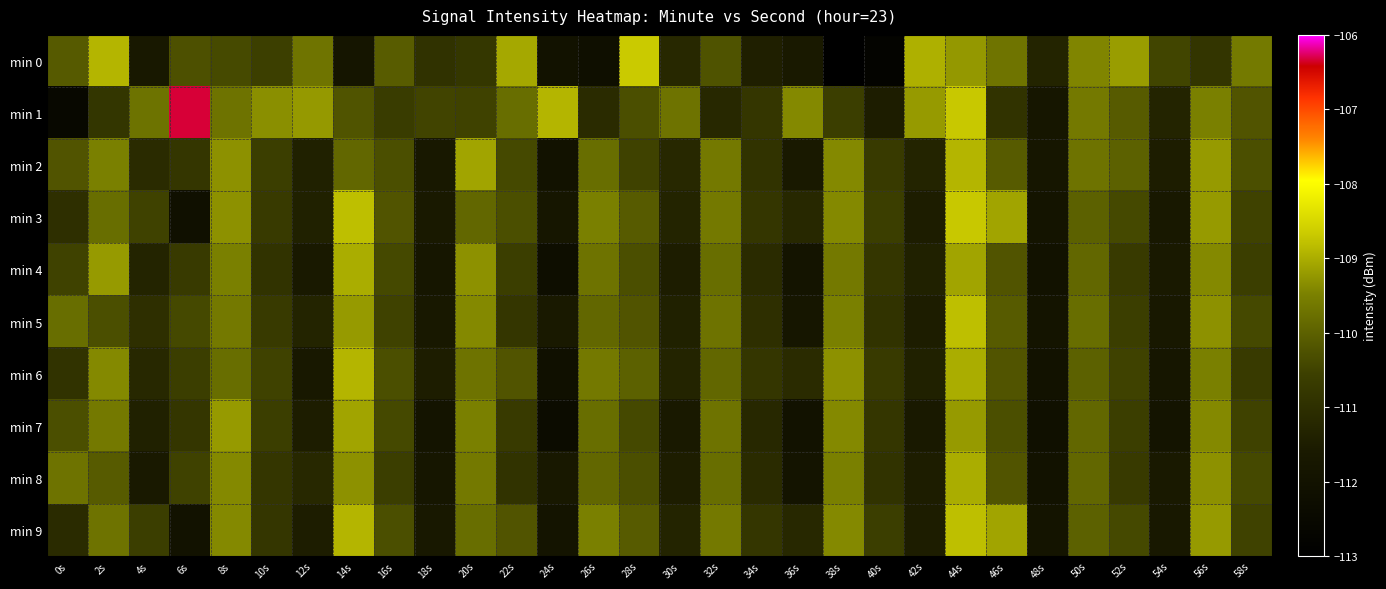

Reading left to right, list all the values displayed in this chart.

min 0: 0s=-110.1	2s=-108.9	4s=-111.7	6s=-110.3	8s=-110.4	10s=-110.6	12s=-109.7	14s=-111.8	16s=-110.1	18s=-110.9	20s=-110.8	22s=-109.1	24s=-112.0	26s=-112.2	28s=-108.7	30s=-111.2	32s=-110.2	34s=-111.4	36s=-111.6	38s=-112.9	40s=-112.8	42s=-109.0	44s=-109.2	46s=-109.7	48s=-111.3	50s=-109.4	52s=-109.2	54s=-110.5	56s=-110.8	58s=-109.6
min 1: 0s=-112.5	2s=-110.8	4s=-109.7	6s=-106.3	8s=-109.7	10s=-109.3	12s=-109.2	14s=-110.2	16s=-110.7	18s=-110.5	20s=-110.5	22s=-109.8	24s=-108.9	26s=-111.1	28s=-110.3	30s=-109.7	32s=-111.2	34s=-110.8	36s=-109.4	38s=-110.6	40s=-111.5	42s=-109.2	44s=-108.7	46s=-110.9	48s=-111.8	50s=-109.6	52s=-110.1	54s=-111.3	56s=-109.5	58s=-110.2
min 2: 0s=-110.2	2s=-109.5	4s=-111.1	6s=-110.8	8s=-109.3	10s=-110.6	12s=-111.4	14s=-109.9	16s=-110.3	18s=-111.7	20s=-109.1	22s=-110.4	24s=-112.0	26s=-109.8	28s=-110.5	30s=-111.2	32s=-109.6	34s=-110.9	36s=-111.6	38s=-109.4	40s=-110.7	42s=-111.3	44s=-108.9	46s=-110.1	48s=-111.8	50s=-109.7	52s=-110.0	54s=-111.5	56s=-109.2	58s=-110.3
min 3: 0s=-111.0	2s=-109.8	4s=-110.5	6s=-112.1	8s=-109.3	10s=-110.7	12s=-111.4	14s=-108.8	16s=-110.2	18s=-111.6	20s=-109.9	22s=-110.3	24s=-111.8	26s=-109.5	28s=-110.1	30s=-111.3	32s=-109.6	34s=-110.8	36s=-111.2	38s=-109.4	40s=-110.6	42s=-111.5	44s=-108.7	46s=-109.1	48s=-111.9	50s=-110.0	52s=-110.4	54s=-111.7	56s=-109.2	58s=-110.5
min 4: 0s=-110.5	2s=-109.2	4s=-111.3	6s=-110.7	8s=-109.5	10s=-110.9	12s=-111.6	14s=-109.0	16s=-110.4	18s=-111.8	20s=-109.3	22s=-110.6	24s=-112.2	26s=-109.7	28s=-110.3	30s=-111.5	32s=-109.8	34s=-111.1	36s=-111.9	38s=-109.6	40s=-110.8	42s=-111.4	44s=-109.1	46s=-110.2	48s=-112.0	50s=-109.9	52s=-110.7	54s=-111.6	56s=-109.4	58s=-110.6
min 5: 0s=-109.8	2s=-110.3	4s=-111.0	6s=-110.4	8s=-109.6	10s=-110.7	12s=-111.3	14s=-109.2	16s=-110.5	18s=-111.7	20s=-109.4	22s=-110.8	24s=-111.6	26s=-109.9	28s=-110.2	30s=-111.4	32s=-109.7	34s=-111.0	36s=-111.8	38s=-109.5	40s=-110.9	42s=-111.5	44s=-108.8	46s=-110.1	48s=-111.9	50s=-109.8	52s=-110.6	54s=-111.7	56s=-109.3	58s=-110.4
min 6: 0s=-110.9	2s=-109.4	4s=-111.2	6s=-110.6	8s=-109.8	10s=-110.5	12s=-111.7	14s=-108.9	16s=-110.3	18s=-111.5	20s=-109.7	22s=-110.2	24s=-112.1	26s=-109.6	28s=-110.0	30s=-111.3	32s=-109.9	34s=-110.8	36s=-111.1	38s=-109.3	40s=-110.7	42s=-111.4	44s=-109.0	46s=-110.2	48s=-112.0	50s=-110.0	52s=-110.5	54s=-111.8	56s=-109.5	58s=-110.7
min 7: 0s=-110.3	2s=-109.6	4s=-111.4	6s=-110.8	8s=-109.2	10s=-110.6	12s=-111.5	14s=-109.1	16s=-110.4	18s=-111.9	20s=-109.5	22s=-110.7	24s=-112.3	26s=-109.8	28s=-110.4	30s=-111.6	32s=-109.7	34s=-111.2	36s=-112.0	38s=-109.4	40s=-110.8	42s=-111.6	44s=-109.2	46s=-110.3	48s=-112.1	50s=-109.9	52s=-110.6	54s=-111.9	56s=-109.4	58s=-110.5
min 8: 0s=-109.7	2s=-110.1	4s=-111.6	6s=-110.5	8s=-109.4	10s=-110.8	12s=-111.2	14s=-109.3	16s=-110.6	18s=-111.8	20s=-109.6	22s=-110.9	24s=-111.7	26s=-109.9	28s=-110.3	30s=-111.5	32s=-109.8	34s=-111.1	36s=-111.9	38s=-109.5	40s=-110.9	42s=-111.5	44s=-109.0	46s=-110.2	48s=-112.0	50s=-109.9	52s=-110.7	54s=-111.6	56s=-109.3	58s=-110.4
min 9: 0s=-111.1	2s=-109.7	4s=-110.6	6s=-112.0	8s=-109.4	10s=-110.8	12s=-111.5	14s=-108.9	16s=-110.3	18s=-111.7	20s=-109.8	22s=-110.2	24s=-111.9	26s=-109.5	28s=-110.1	30s=-111.3	32s=-109.6	34s=-110.8	36s=-111.2	38s=-109.4	40s=-110.6	42s=-111.5	44s=-108.8	46s=-109.1	48s=-111.9	50s=-110.0	52s=-110.4	54s=-111.7	56s=-109.2	58s=-110.5